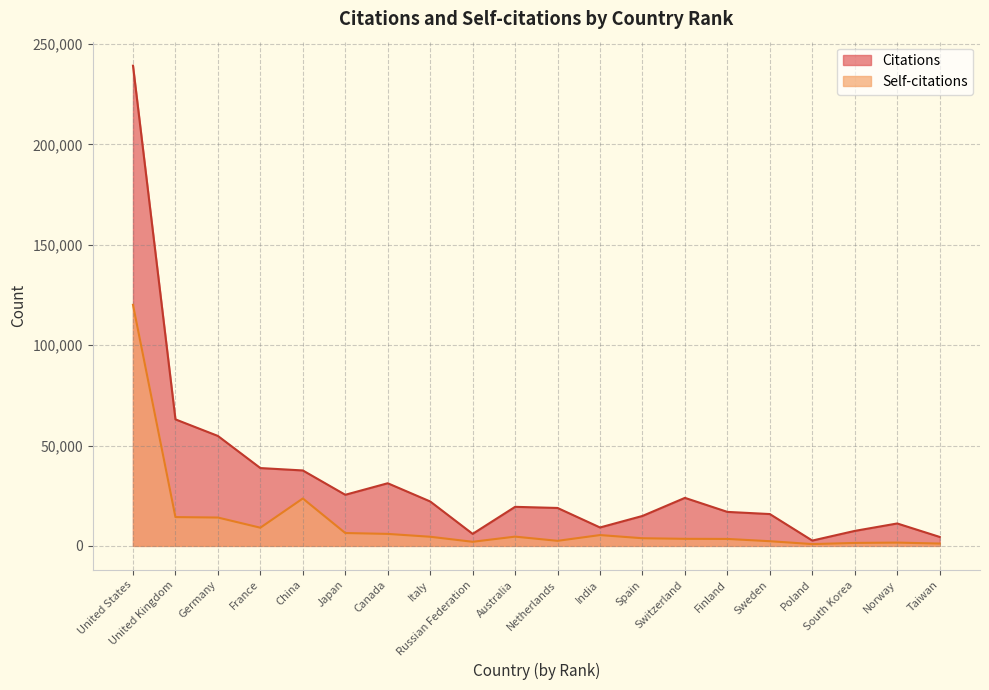

List the series in order of their overall mean, lowest first.

Self-citations, Citations